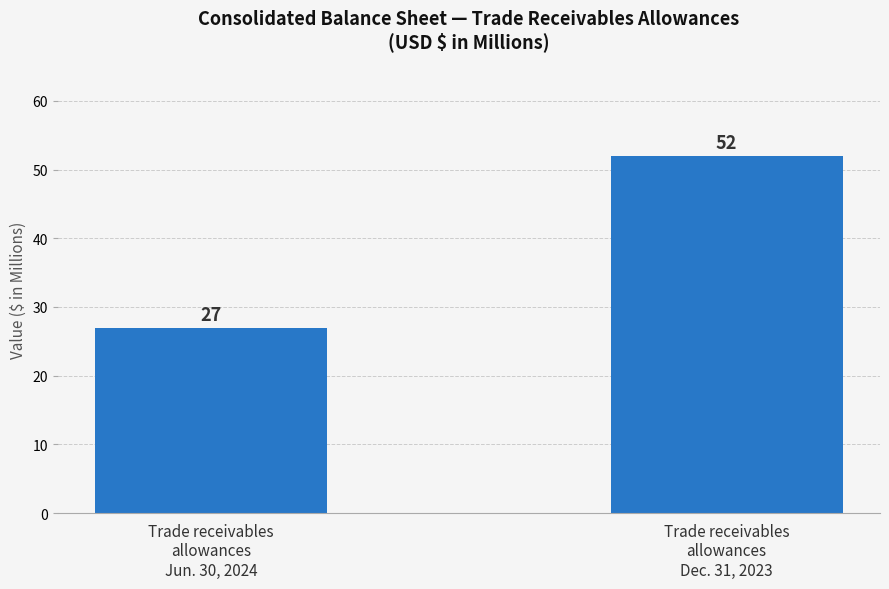

Reading right to left, what are all the values shown in this chart?

Trade receivables
allowances
Dec. 31, 2023=52	Trade receivables
allowances
Jun. 30, 2024=27